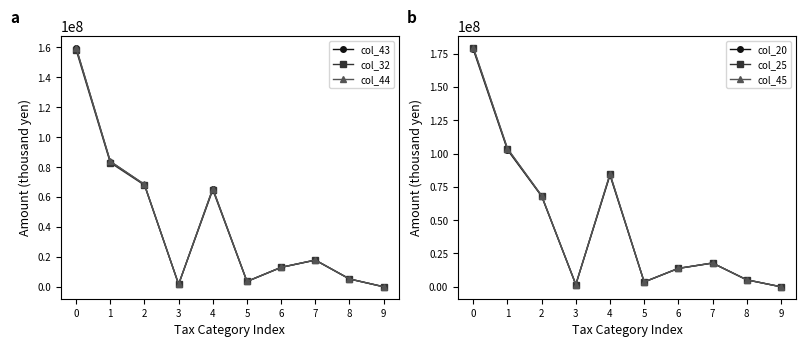

At which label is col_25 closest to 89675288?

4